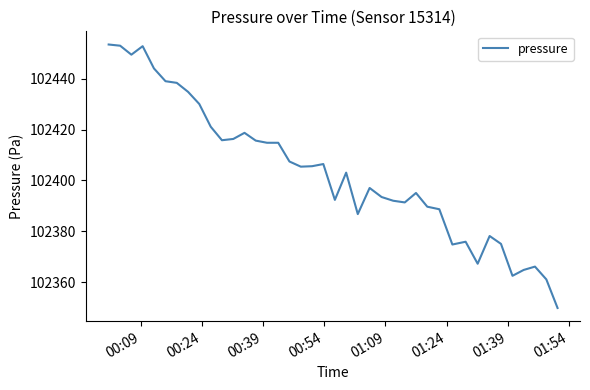

What is the difference between the maximum and minimum values?

103.7